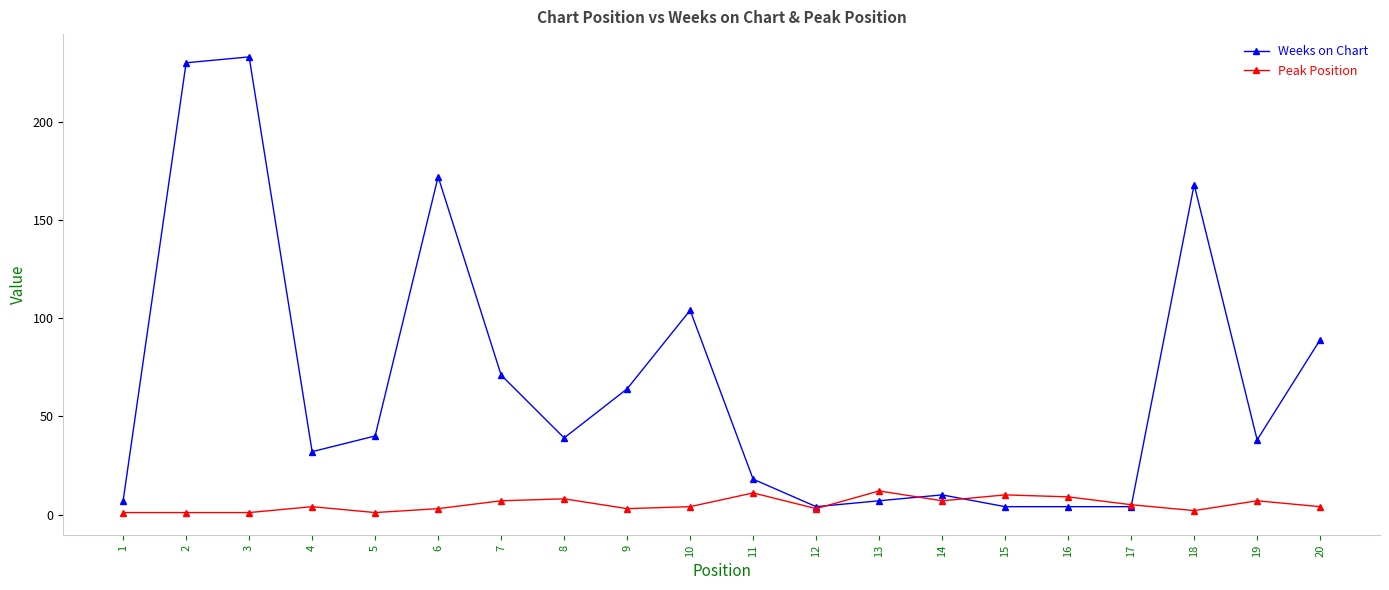

Which series has the largest total across all categories?

Weeks on Chart